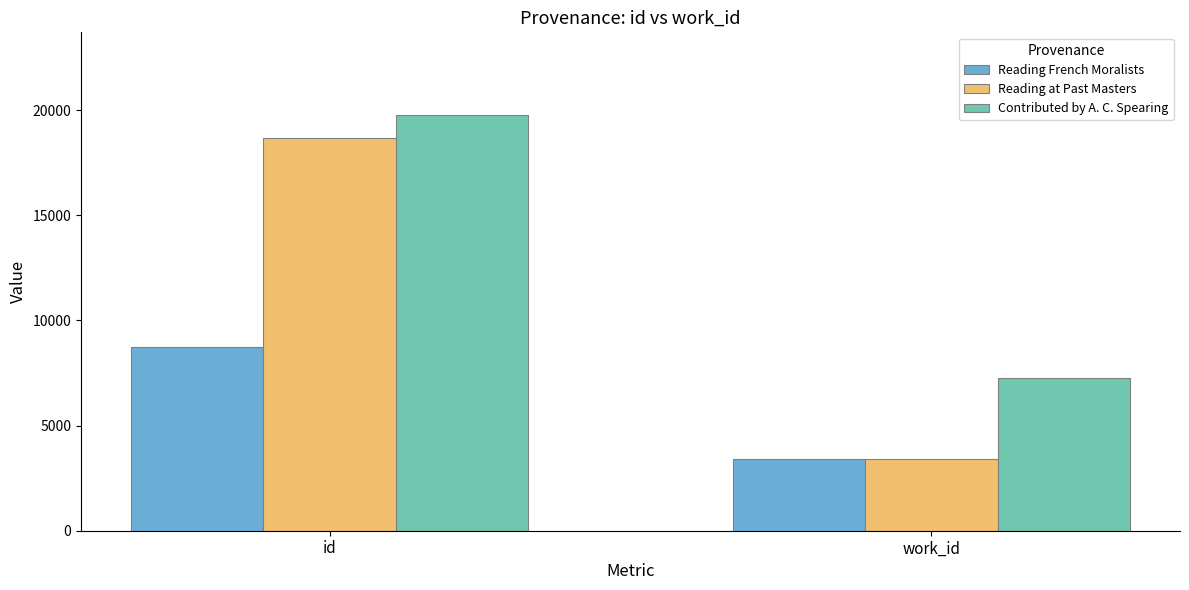

What is the difference between the Contributed by A. C. Spearing values at work_id and id?

12500